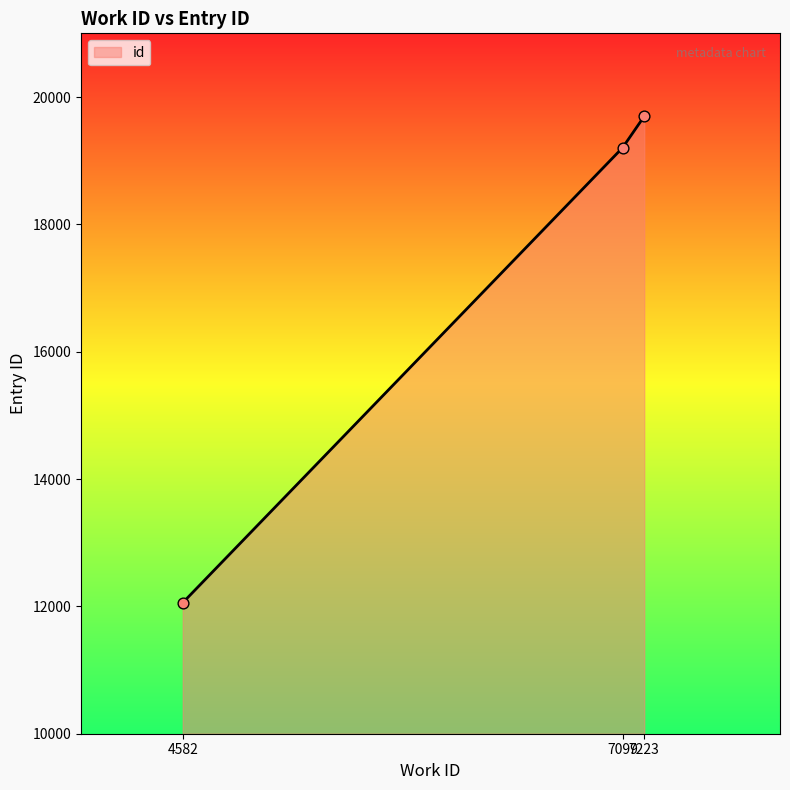

Approximately how many times larger is the value at 4582 compared to 7223?

0.6